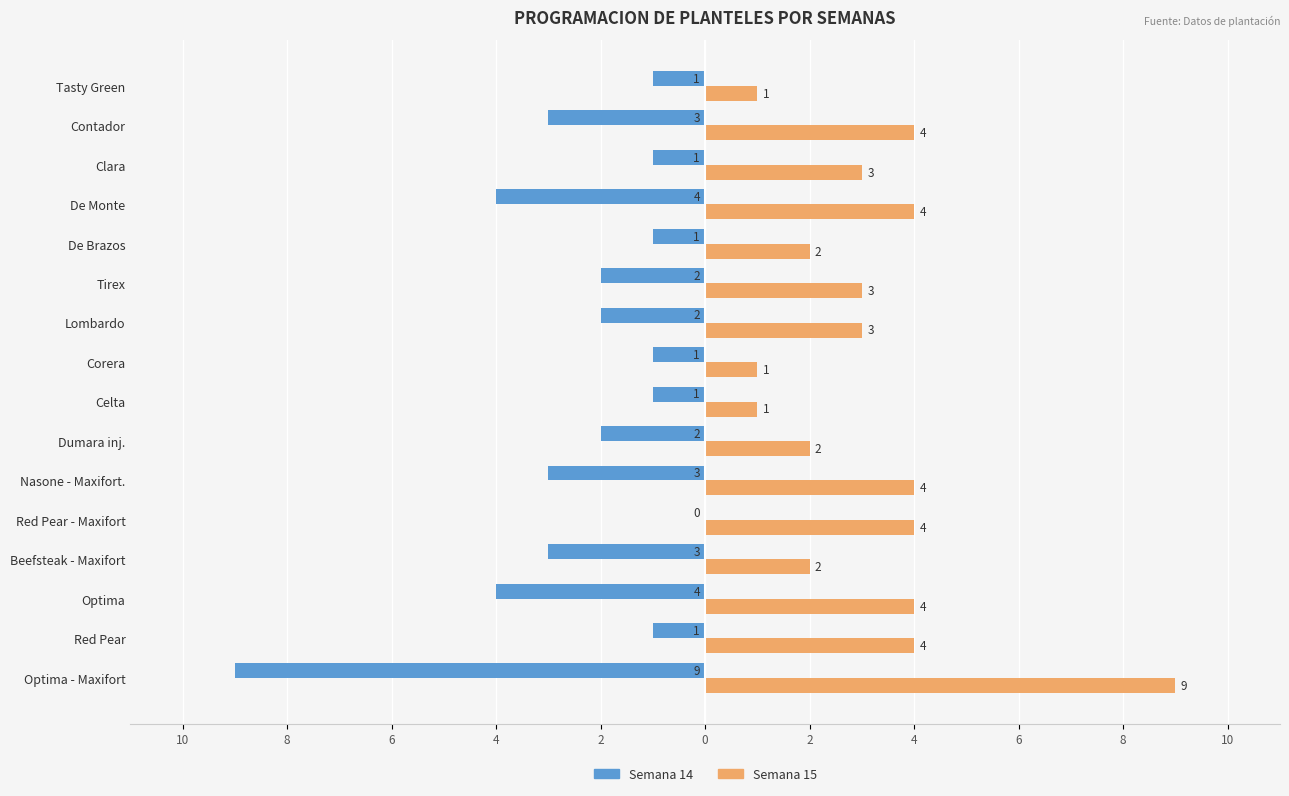

What is the maximum value shown in the chart?

9